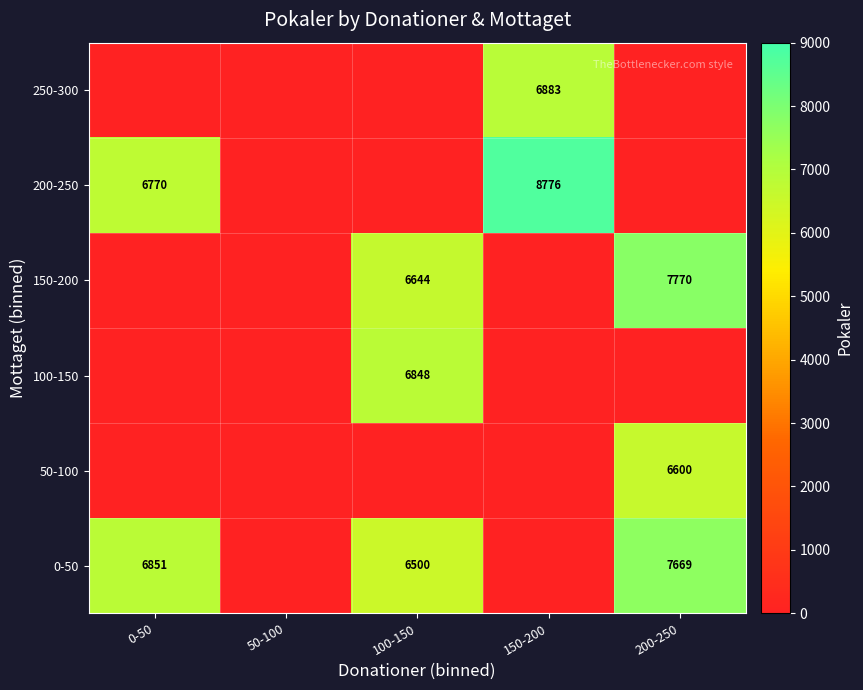

Is the value of 0-50 at 200-250 greater than the value of 150-200 at 100-150?

Yes